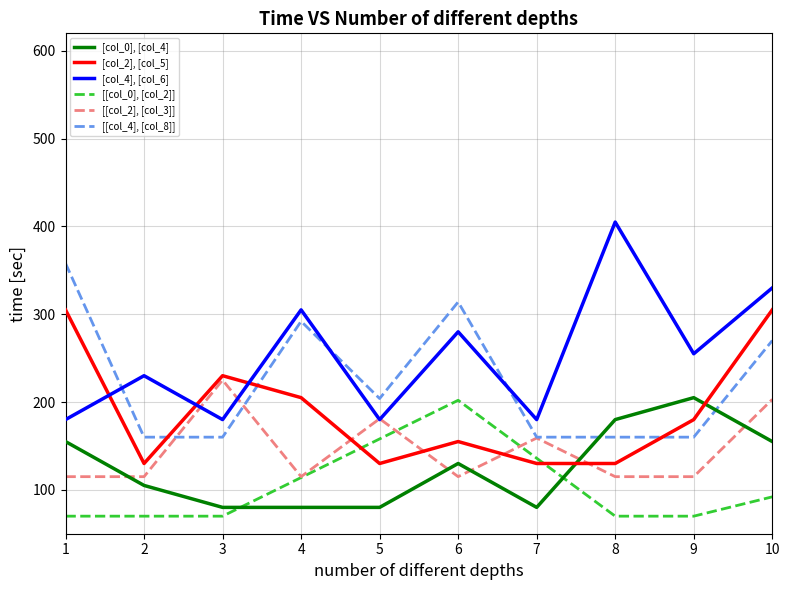

Is this an area chart (filled region under the line)?

No